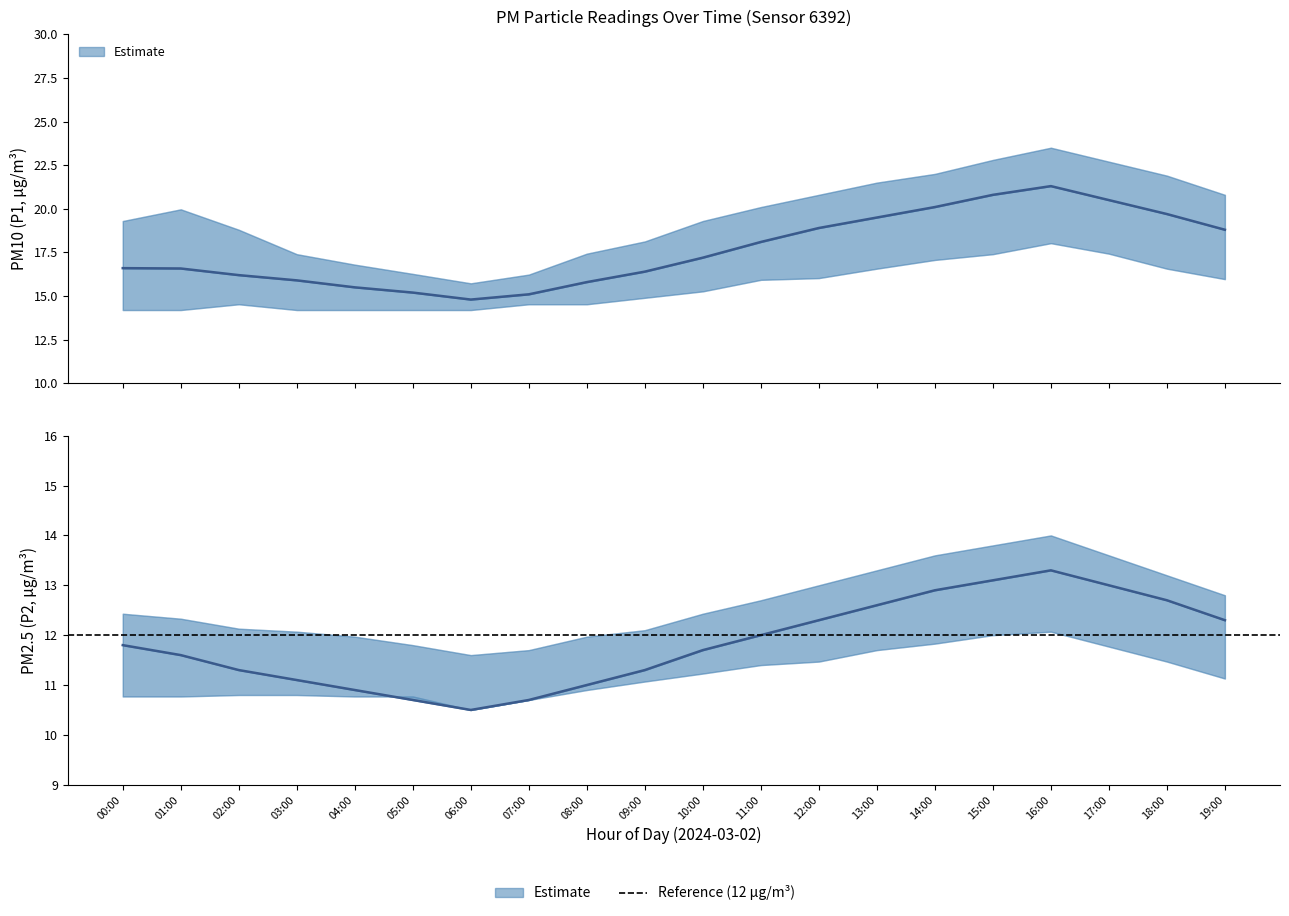

What position from the right is 04:00?

16